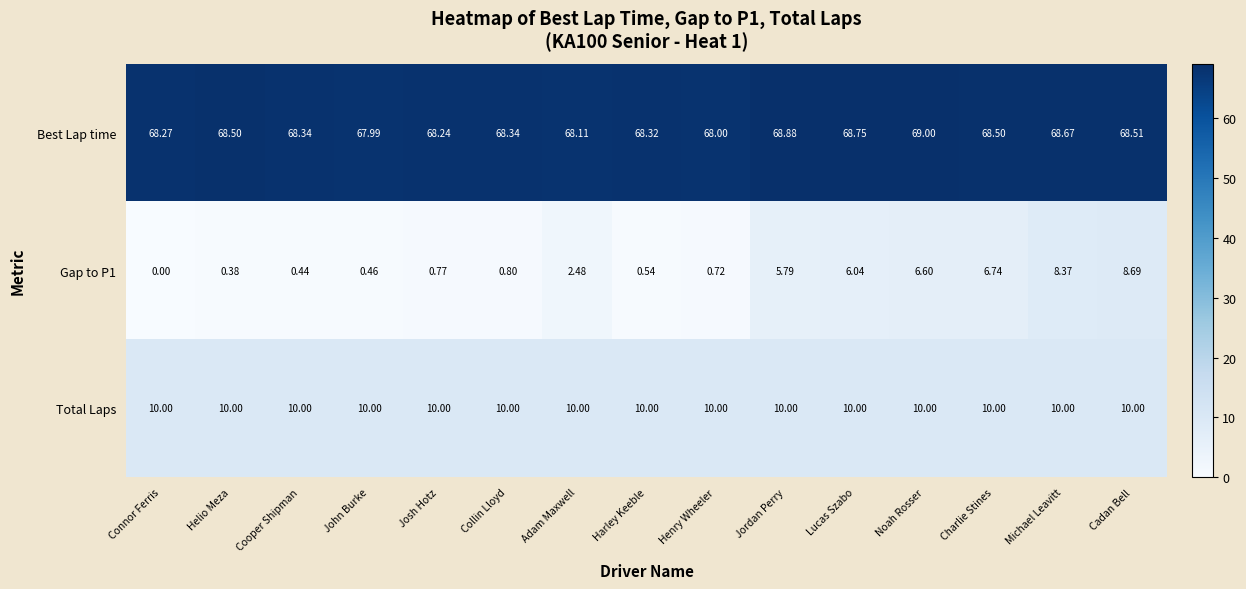

Rank the series by their maximum value, from lowest to highest.

Gap to P1, Total Laps, Best Lap time